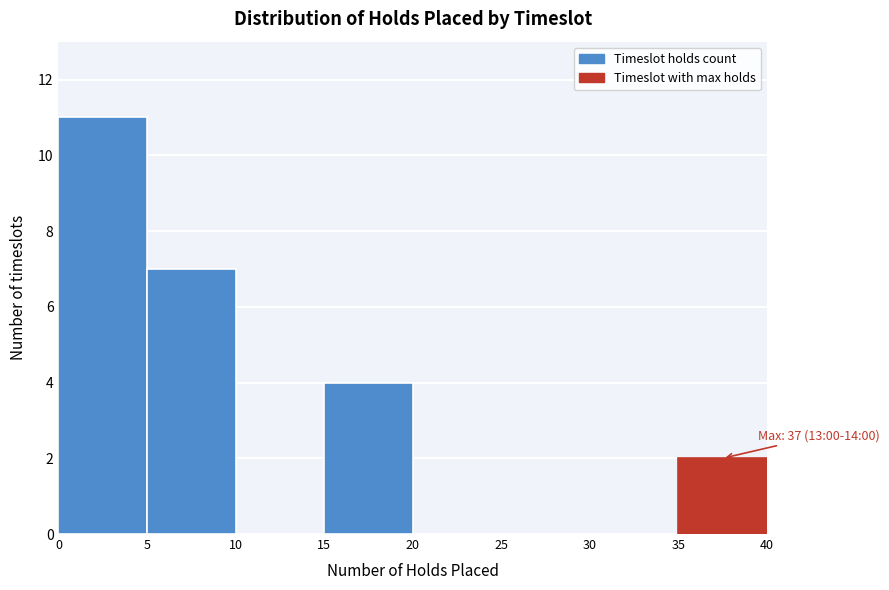

Over which range of the x-axis is the bar tallest?

0 to 5